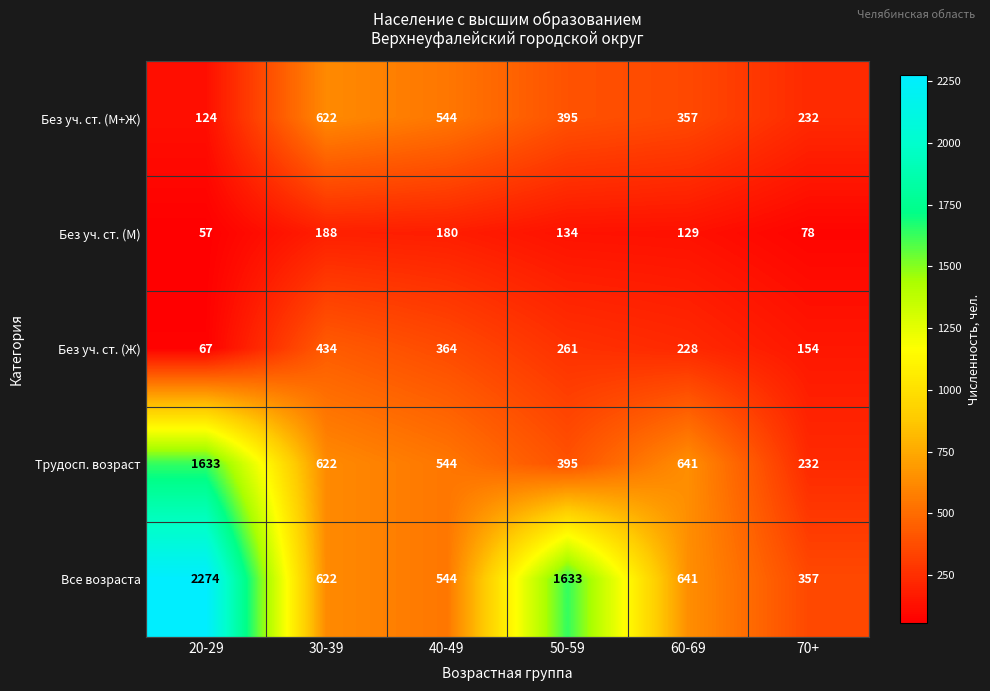

Reading right to left, what are all the values shown in this chart?

Без уч. ст. (М+Ж): 70+=232	60-69=357	50-59=395	40-49=544	30-39=622	20-29=124
Без уч. ст. (М): 70+=78	60-69=129	50-59=134	40-49=180	30-39=188	20-29=57
Без уч. ст. (Ж): 70+=154	60-69=228	50-59=261	40-49=364	30-39=434	20-29=67
Трудосп. возраст: 70+=232	60-69=641	50-59=395	40-49=544	30-39=622	20-29=1633
Все возраста: 70+=357	60-69=641	50-59=1633	40-49=544	30-39=622	20-29=2274